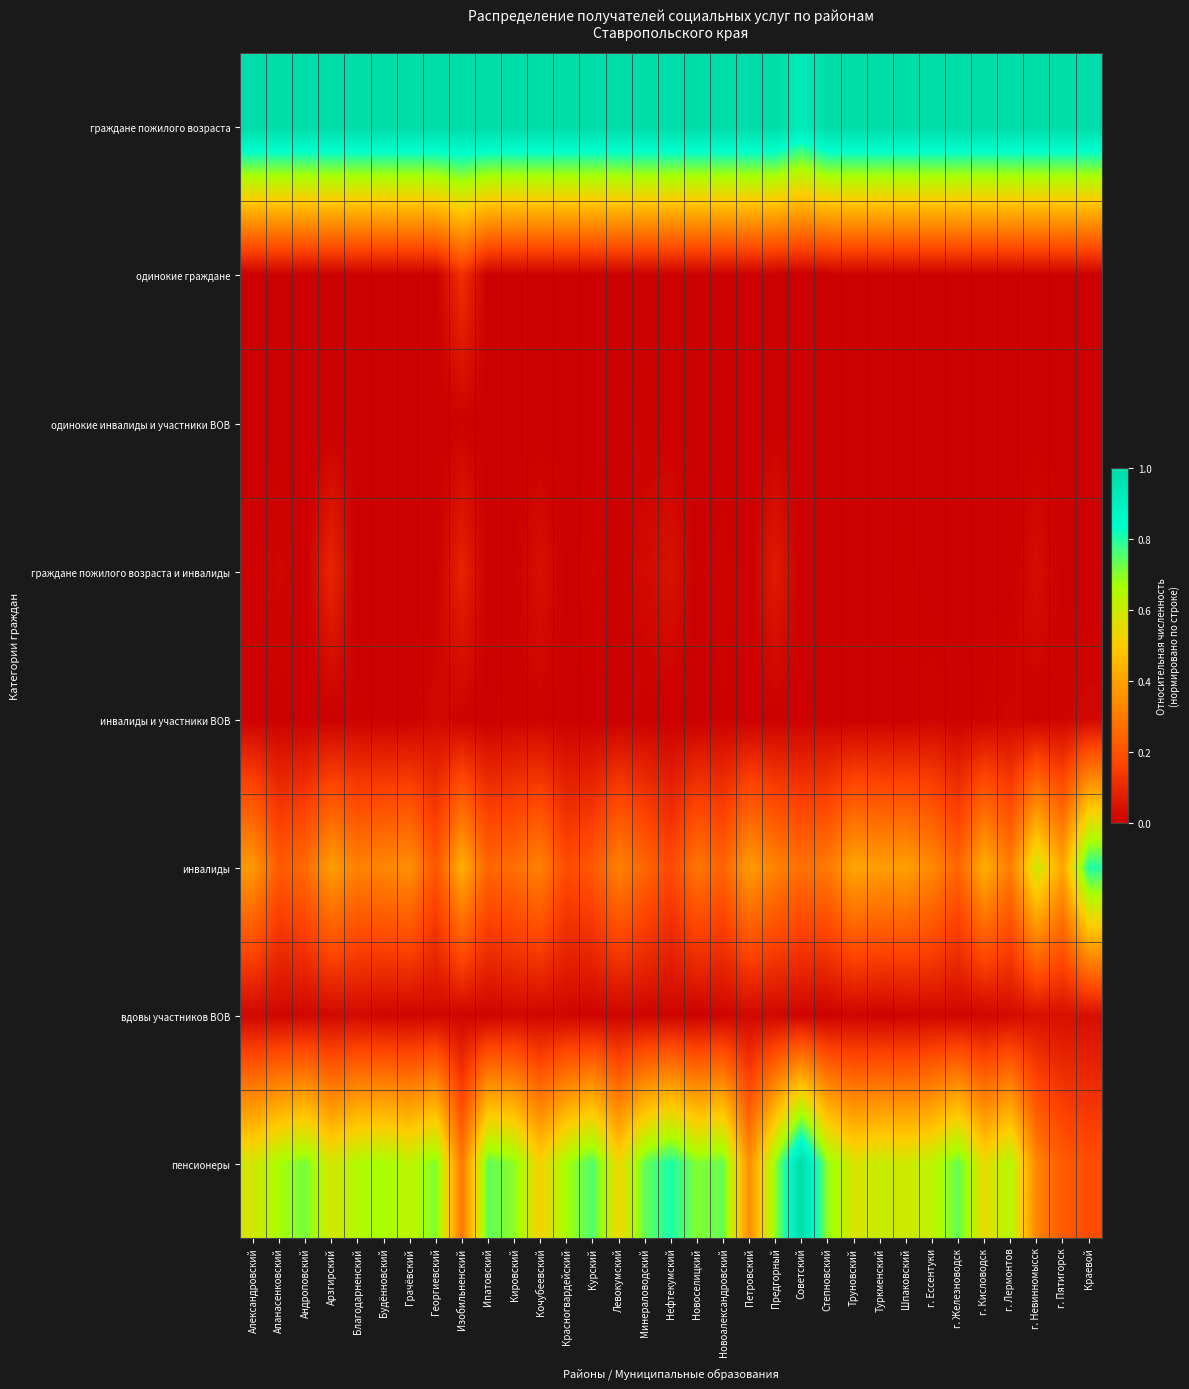

Reading left to right, transcribe all the data shown in this chart.

граждане пожилого возраста: Александровский=1.0	Апанасенковский=1.0	Андроповский=1.0	Арзгирский=1.0	Благодарненский=1.0	Будённовский=1.0	Грачёвский=1.0	Георгиевский=1.0	Изобильненский=1.0	Ипатовский=1.0	Кировский=1.0	Кочубеевский=1.0	Красногвардейский=1.0	Курский=1.0	Левокумский=1.0	Минераловодский=1.0	Нефтекумский=1.0	Новоселицкий=1.0	Новоалександровский=1.0	Петровский=1.0	Предгорный=1.0	Советский=0.9	Степновский=1.0	Труновский=1.0	Туркменский=1.0	Шпаковский=1.0	г. Ессентуки=1.0	г. Железноводск=1.0	г. Кисловодск=1.0	г. Лермонтов=1.0	г. Невинномысск=1.0	г. Пятигорск=1.0	Краевой=1.0
одинокие граждане: Александровский=0.0	Апанасенковский=0.0	Андроповский=0.0	Арзгирский=0.0	Благодарненский=0.0	Будённовский=0.0	Грачёвский=0.0	Георгиевский=0.0	Изобильненский=0.1	Ипатовский=0.0	Кировский=0.0	Кочубеевский=0.0	Красногвардейский=0.0	Курский=0.0	Левокумский=0.0	Минераловодский=0.0	Нефтекумский=0.0	Новоселицкий=0.0	Новоалександровский=0.0	Петровский=0.0	Предгорный=0.0	Советский=0.0	Степновский=0.0	Труновский=0.0	Туркменский=0.0	Шпаковский=0.0	г. Ессентуки=0.0	г. Железноводск=0.0	г. Кисловодск=0.0	г. Лермонтов=0.0	г. Невинномысск=0.0	г. Пятигорск=0.0	Краевой=0.0
одинокие инвалиды и участники ВОВ: Александровский=0.0	Апанасенковский=0.0	Андроповский=0.0	Арзгирский=0.0	Благодарненский=0.0	Будённовский=0.0	Грачёвский=0.0	Георгиевский=0.0	Изобильненский=0.0	Ипатовский=0.0	Кировский=0.0	Кочубеевский=0.0	Красногвардейский=0.0	Курский=0.0	Левокумский=0.0	Минераловодский=0.0	Нефтекумский=0.0	Новоселицкий=0.0	Новоалександровский=0.0	Петровский=0.0	Предгорный=0.0	Советский=0.0	Степновский=0.0	Труновский=0.0	Туркменский=0.0	Шпаковский=0.0	г. Ессентуки=0.0	г. Железноводск=0.0	г. Кисловодск=0.0	г. Лермонтов=0.0	г. Невинномысск=0.0	г. Пятигорск=0.0	Краевой=0.0
граждане пожилого возраста и инвалиды: Александровский=0.0	Апанасенковский=0.0	Андроповский=0.0	Арзгирский=0.1	Благодарненский=0.0	Будённовский=0.0	Грачёвский=0.0	Георгиевский=0.0	Изобильненский=0.1	Ипатовский=0.0	Кировский=0.0	Кочубеевский=0.0	Красногвардейский=0.0	Курский=0.0	Левокумский=0.0	Минераловодский=0.0	Нефтекумский=0.0	Новоселицкий=0.0	Новоалександровский=0.0	Петровский=0.0	Предгорный=0.1	Советский=0.0	Степновский=0.0	Труновский=0.0	Туркменский=0.0	Шпаковский=0.0	г. Ессентуки=0.0	г. Железноводск=0.0	г. Кисловодск=0.0	г. Лермонтов=0.0	г. Невинномысск=0.0	г. Пятигорск=0.0	Краевой=0.0
инвалиды и участники ВОВ: Александровский=0.0	Апанасенковский=0.0	Андроповский=0.0	Арзгирский=0.0	Благодарненский=0.0	Будённовский=0.0	Грачёвский=0.0	Георгиевский=0.0	Изобильненский=0.0	Ипатовский=0.0	Кировский=0.0	Кочубеевский=0.0	Красногвардейский=0.0	Курский=0.0	Левокумский=0.0	Минераловодский=0.0	Нефтекумский=0.0	Новоселицкий=0.0	Новоалександровский=0.0	Петровский=0.0	Предгорный=0.0	Советский=0.0	Степновский=0.0	Труновский=0.0	Туркменский=0.0	Шпаковский=0.0	г. Ессентуки=0.0	г. Железноводск=0.0	г. Кисловодск=0.0	г. Лермонтов=0.0	г. Невинномысск=0.0	г. Пятигорск=0.0	Краевой=0.0
инвалиды: Александровский=0.4	Апанасенковский=0.2	Андроповский=0.3	Арзгирский=0.4	Благодарненский=0.3	Будённовский=0.3	Грачёвский=0.4	Георгиевский=0.2	Изобильненский=0.4	Ипатовский=0.2	Кировский=0.3	Кочубеевский=0.3	Красногвардейский=0.2	Курский=0.2	Левокумский=0.3	Минераловодский=0.3	Нефтекумский=0.2	Новоселицкий=0.3	Новоалександровский=0.2	Петровский=0.4	Предгорный=0.3	Советский=0.3	Степновский=0.3	Труновский=0.4	Туркменский=0.4	Шпаковский=0.4	г. Ессентуки=0.3	г. Железноводск=0.2	г. Кисловодск=0.4	г. Лермонтов=0.3	г. Невинномысск=0.6	г. Пятигорск=0.4	Краевой=0.8
вдовы участников ВОВ: Александровский=0.0	Апанасенковский=0.0	Андроповский=0.0	Арзгирский=0.0	Благодарненский=0.0	Будённовский=0.0	Грачёвский=0.0	Георгиевский=0.0	Изобильненский=0.0	Ипатовский=0.0	Кировский=0.0	Кочубеевский=0.0	Красногвардейский=0.0	Курский=0.0	Левокумский=0.0	Минераловодский=0.0	Нефтекумский=0.0	Новоселицкий=0.0	Новоалександровский=0.0	Петровский=0.0	Предгорный=0.0	Советский=0.0	Степновский=0.0	Труновский=0.0	Туркменский=0.0	Шпаковский=0.0	г. Ессентуки=0.0	г. Железноводск=0.0	г. Кисловодск=0.0	г. Лермонтов=0.0	г. Невинномысск=0.0	г. Пятигорск=0.0	Краевой=0.0
пенсионеры: Александровский=0.6	Апанасенковский=0.7	Андроповский=0.7	Арзгирский=0.6	Благодарненский=0.6	Будённовский=0.7	Грачёвский=0.6	Георгиевский=0.7	Изобильненский=0.3	Ипатовский=0.7	Кировский=0.7	Кочубеевский=0.5	Красногвардейский=0.7	Курский=0.8	Левокумский=0.5	Минераловодский=0.7	Нефтекумский=0.8	Новоселицкий=0.7	Новоалександровский=0.7	Петровский=0.3	Предгорный=0.7	Советский=1.0	Степновский=0.7	Труновский=0.6	Туркменский=0.6	Шпаковский=0.6	г. Ессентуки=0.6	г. Железноводск=0.7	г. Кисловодск=0.5	г. Лермонтов=0.6	г. Невинномысск=0.3	г. Пятигорск=0.2	Краевой=0.2